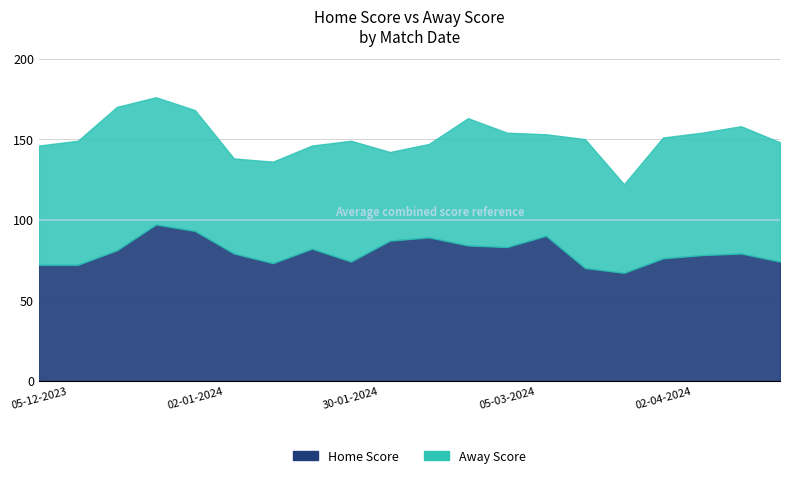

What is the smallest value displayed?

55